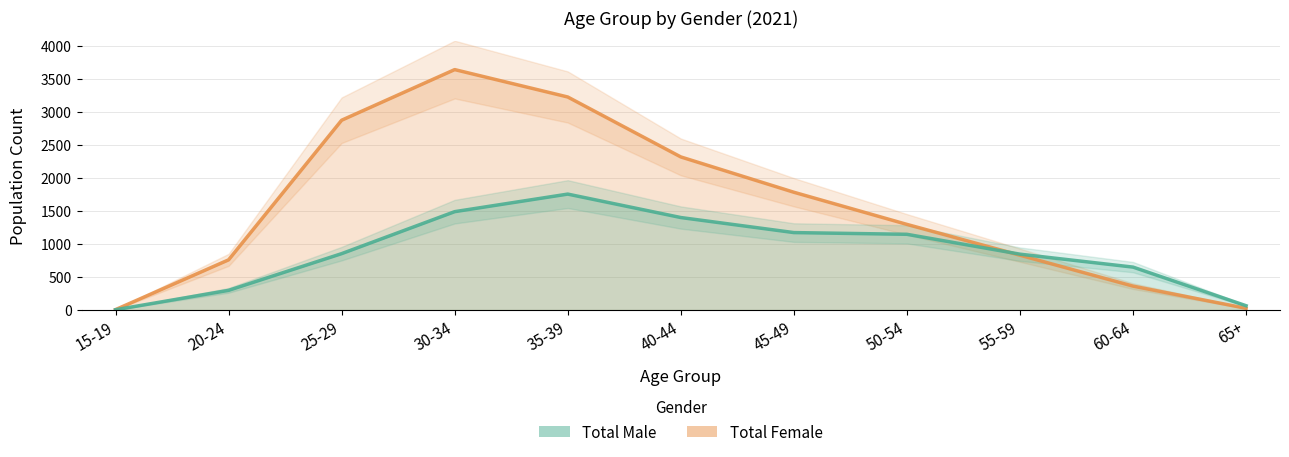

Reading left to right, what are all the values shown in this chart?

Total Female: 15-19=7	20-24=761	25-29=2876	30-34=3643	35-39=3228	40-44=2320	45-49=1785	50-54=1298	55-59=831	60-64=363	65+=27
Total Male: 15-19=5	20-24=299	25-29=855	30-34=1491	35-39=1757	40-44=1402	45-49=1174	50-54=1148	55-59=847	60-64=651	65+=66